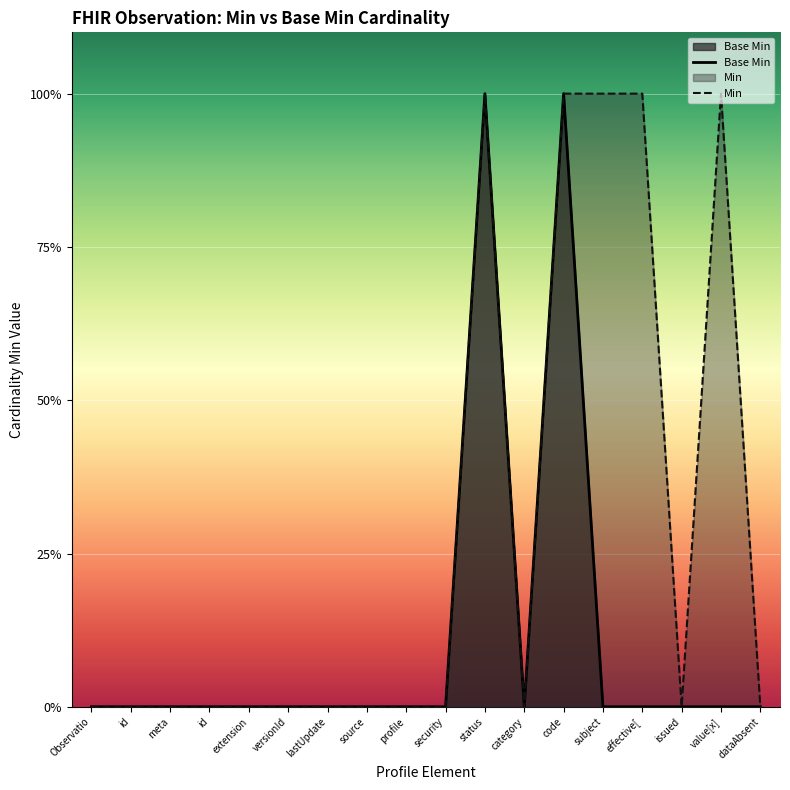

Which series has the largest total across all categories?

Min